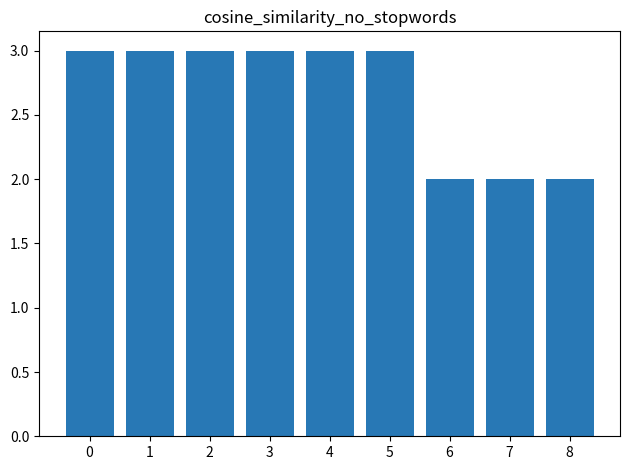

Does the chart contain any negative values?

No